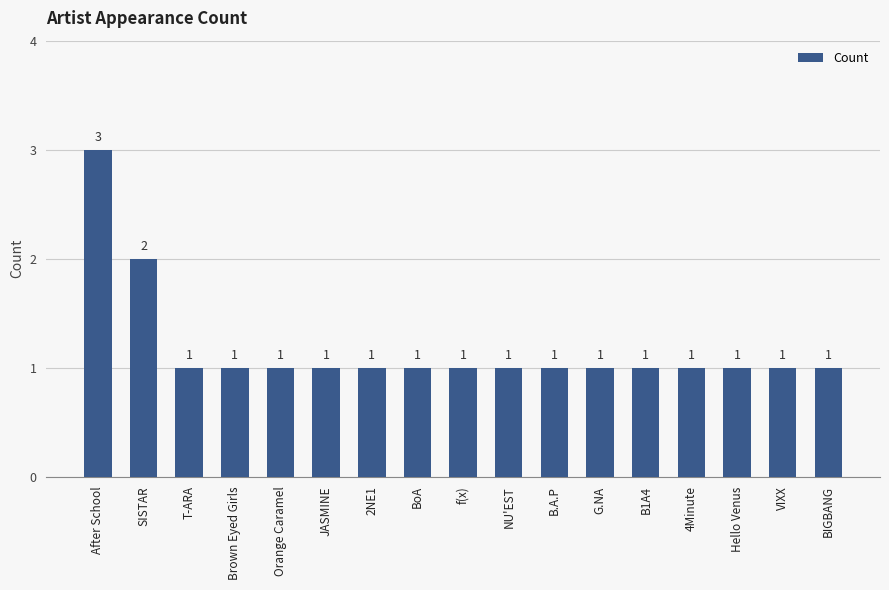

What position from the right is SISTAR?

16